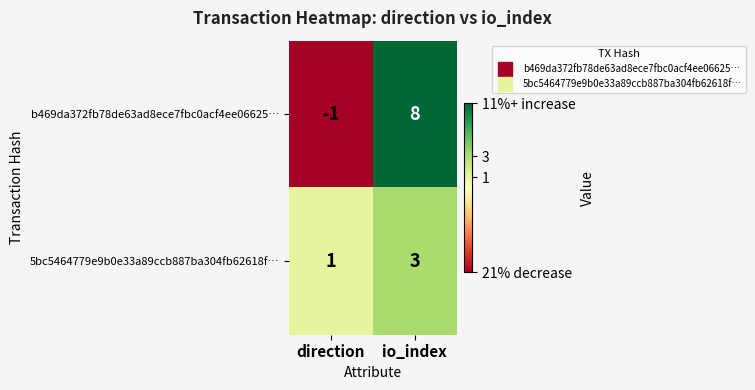

How many data points does each series have?

2